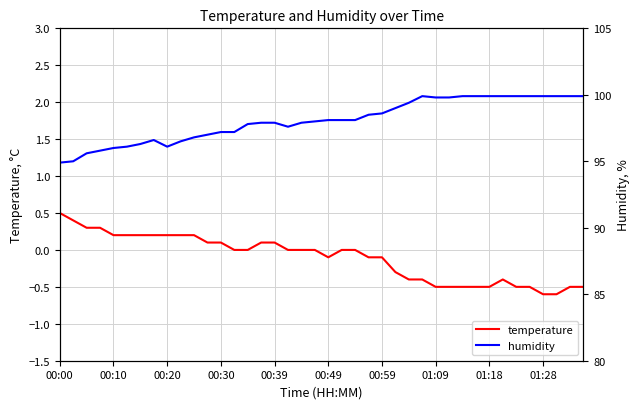

Reading left to right, what are all the values shown in this chart?

temperature: 0.5	0.4	0.3	0.3	0.2	0.2	0.2	0.2	0.2	0.2	0.2	0.1	0.1	0.0	0.0	0.1	0.1	0.0	0.0	0.0	-0.1	0.0	0.0	-0.1	-0.1	-0.3	-0.4	-0.4	-0.5	-0.5	-0.5	-0.5	-0.5	-0.4	-0.5	-0.5	-0.6	-0.6	-0.5	-0.5
humidity: 94.9	95.0	95.6	95.8	96.0	96.1	96.3	96.6	96.1	96.5	96.8	97.0	97.2	97.2	97.8	97.9	97.9	97.6	97.9	98.0	98.1	98.1	98.1	98.5	98.6	99.0	99.4	99.9	99.8	99.8	99.9	99.9	99.9	99.9	99.9	99.9	99.9	99.9	99.9	99.9